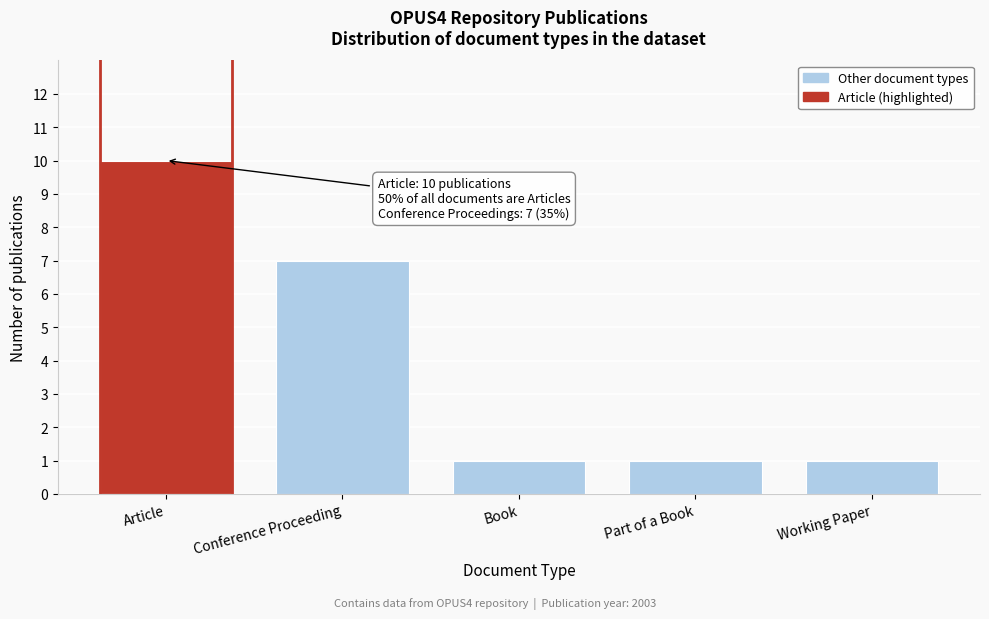

Reading left to right, extract all data points from this chart.

10	7	1	1	1